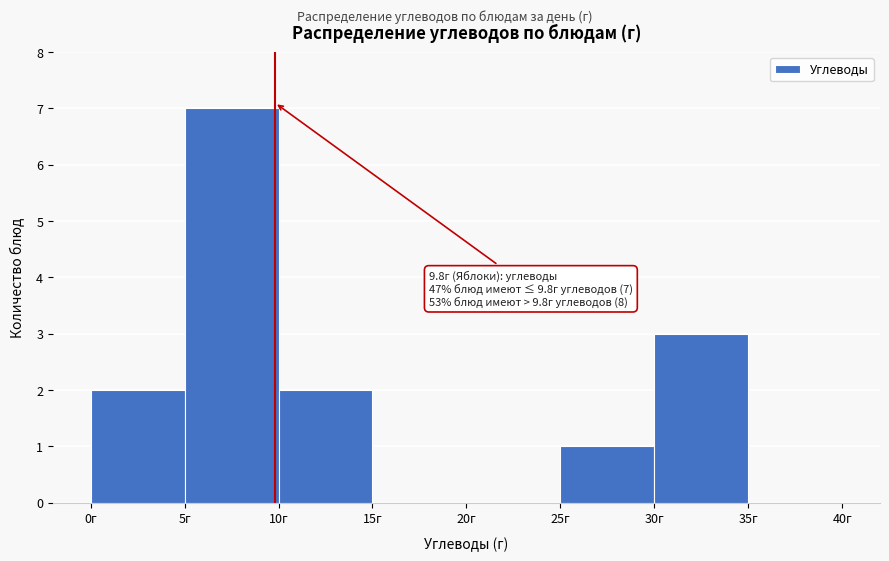

Over which range of the x-axis is the bar tallest?

5 to 10